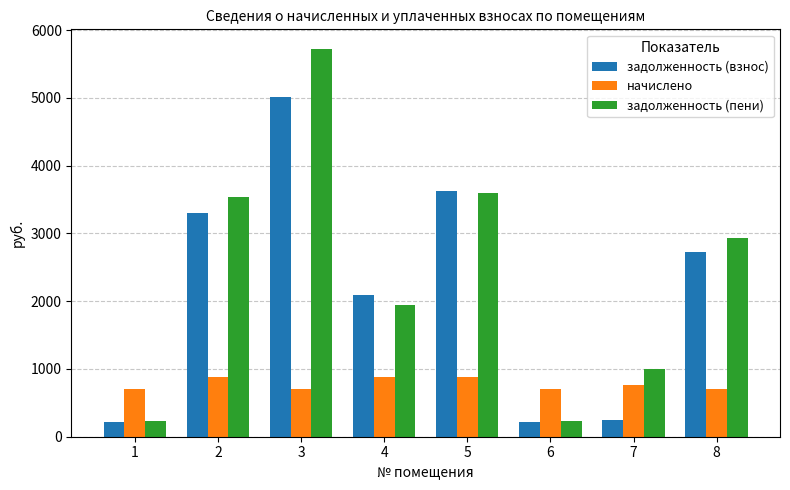

How many values in the задолженность (взнос) series exceed 2732?

4